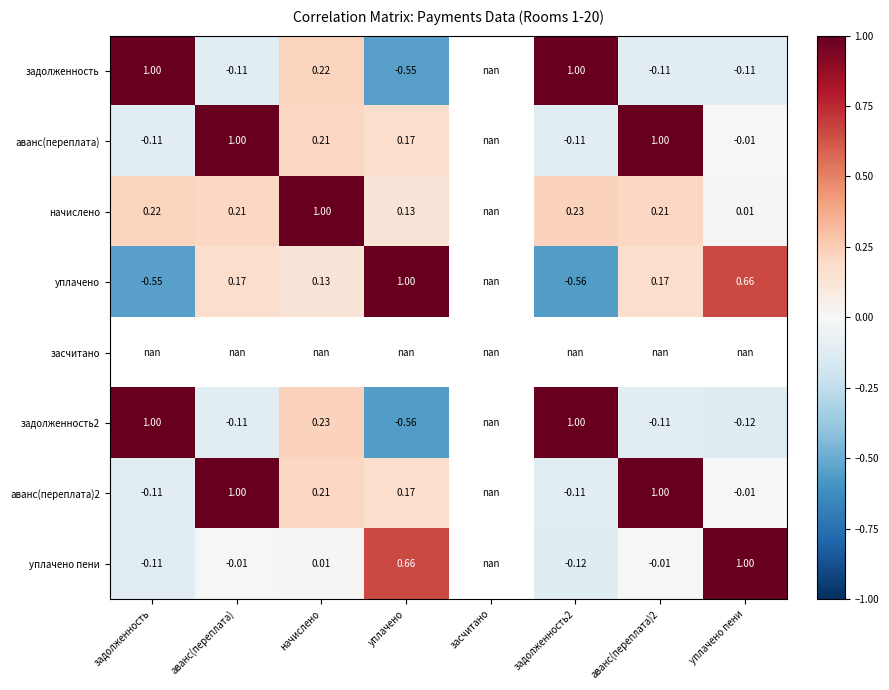

What is the difference between the maximum and minimum values in the уплачено series?

1.6